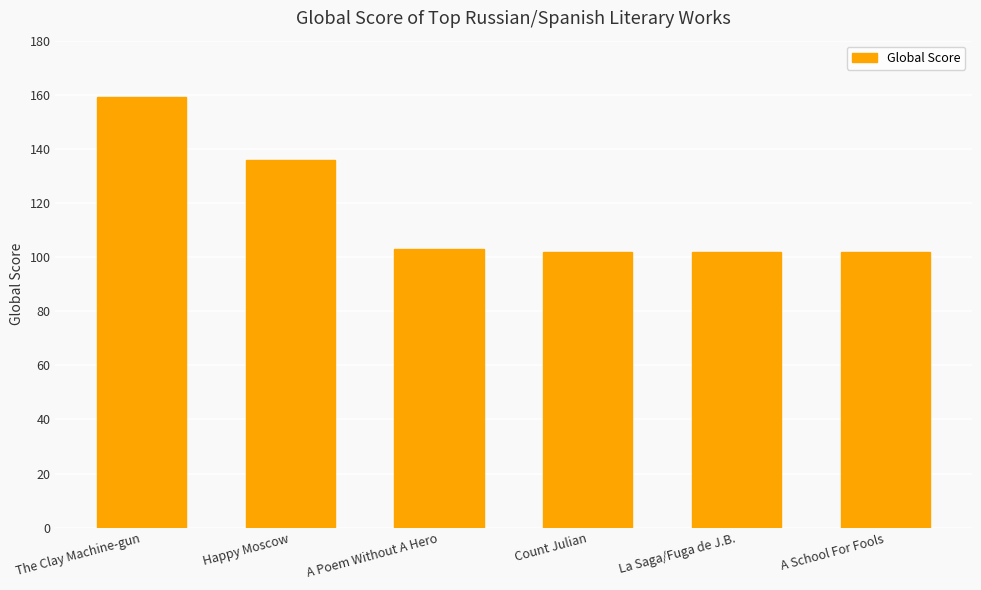

The chart shows a value of 102 at Count Julian. True or false?

True